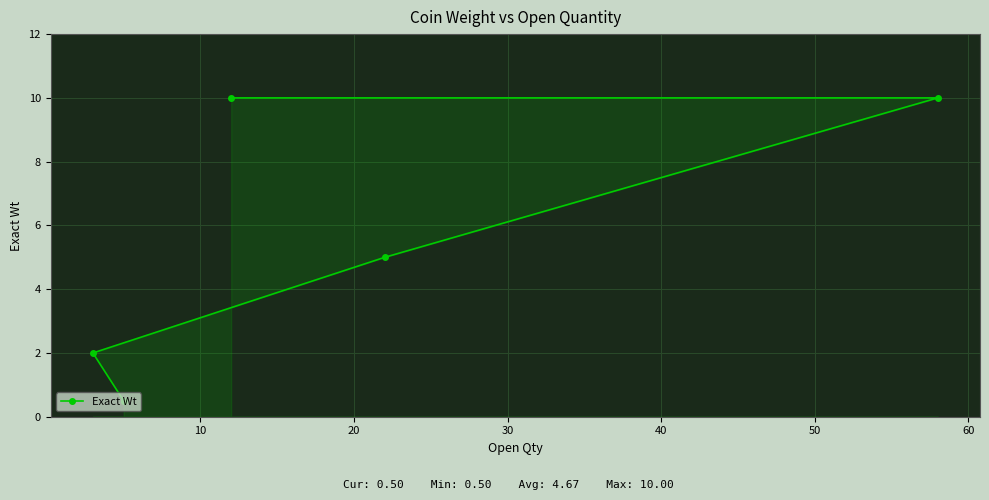

Read the value at 20.

5.0